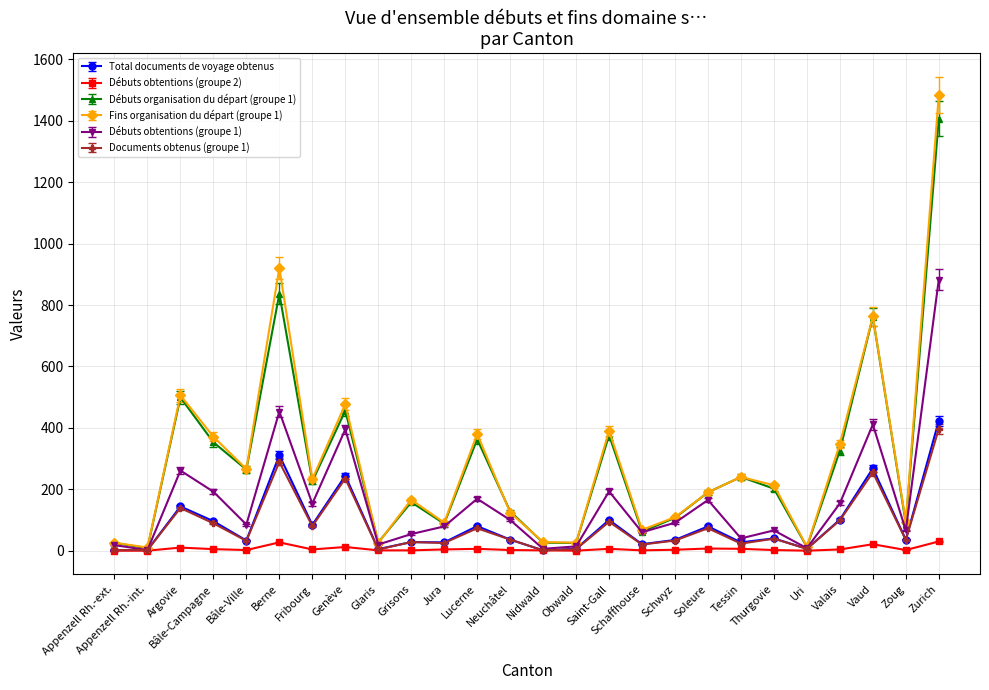

Which series has the largest range (max minus min)?

Fins organisation du départ (groupe 1)